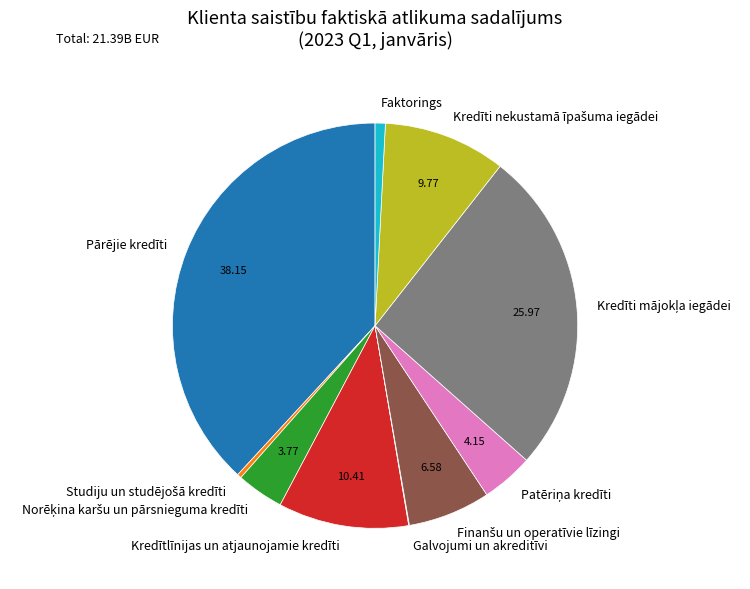

Which category has the biggest portion of the pie?

Pārējie kredīti